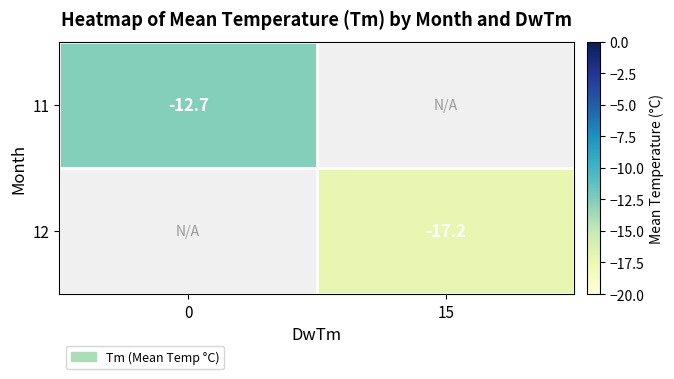

Is it true that 12 equals -9.4 at 15?

False